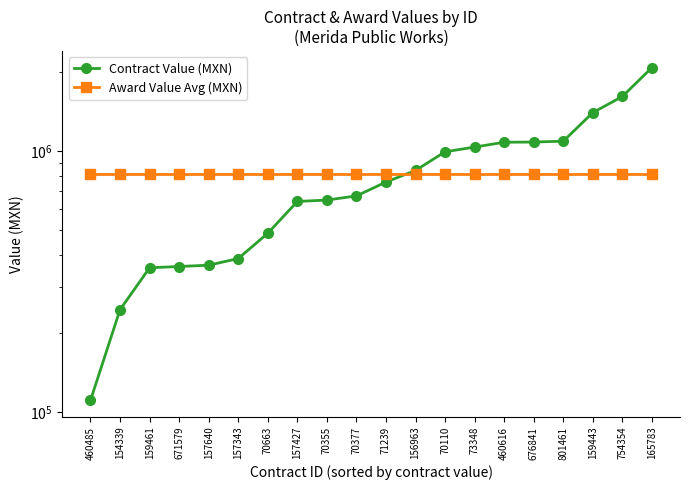

Reading left to right, list all the values displayed in this chart.

Contract Value (MXN): 110752.2	246552.4	356750.5	360737.6	364990.3	386979.6	483750.2	640329.4	648430.8	672555.6	760052.0	842205.8	992800.1	1034991.6	1080095.8	1081823.9	1090260.2	1402597.8	1617208.1	2087207.7
Award Value Avg (MXN): 813053.6	813053.6	813053.6	813053.6	813053.6	813053.6	813053.6	813053.6	813053.6	813053.6	813053.6	813053.6	813053.6	813053.6	813053.6	813053.6	813053.6	813053.6	813053.6	813053.6